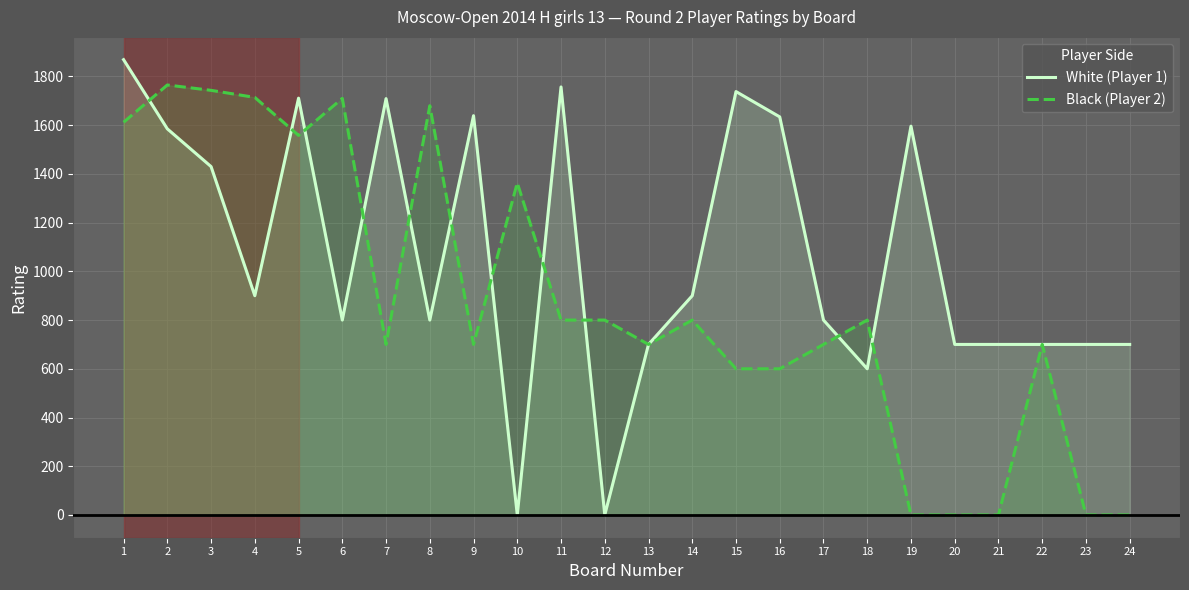

What is the total value across all series at 11?

2557